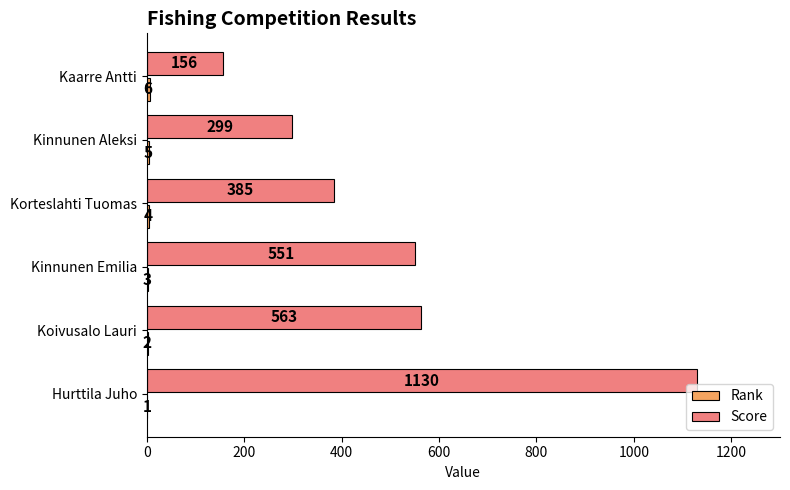

At which category is the sum across all series the highest?

Hurttila Juho